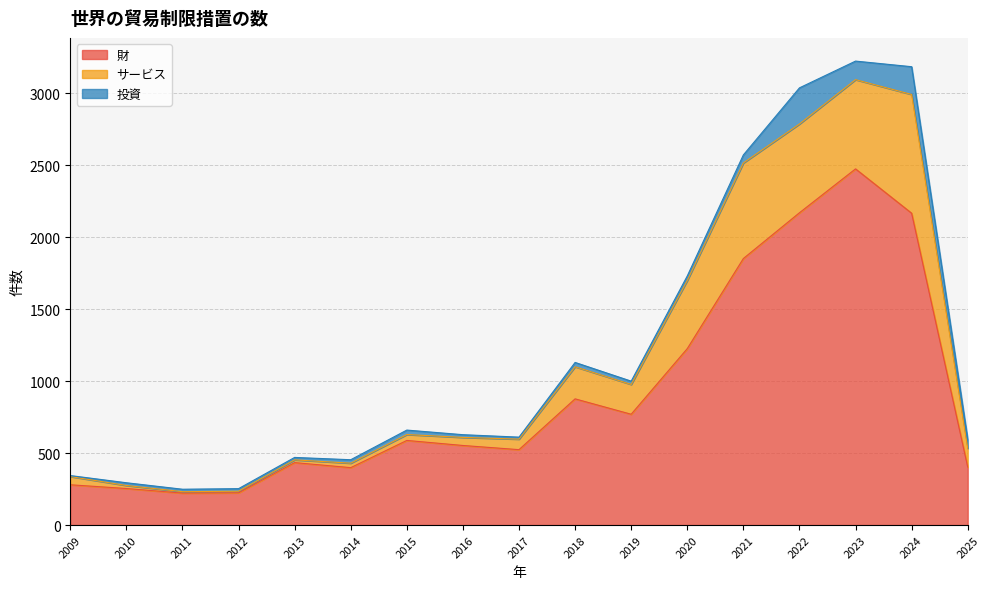

True or false: サービス and 財 cross at least once.

False